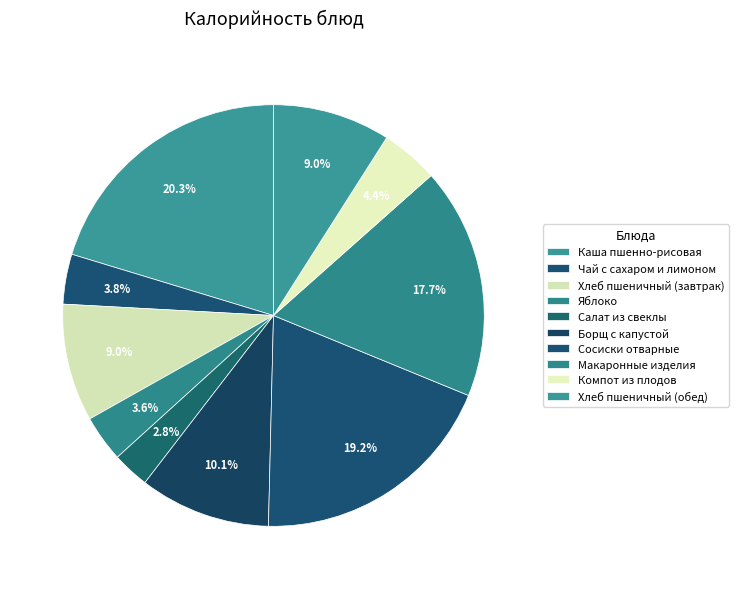

How many segments does this pie chart have?

10